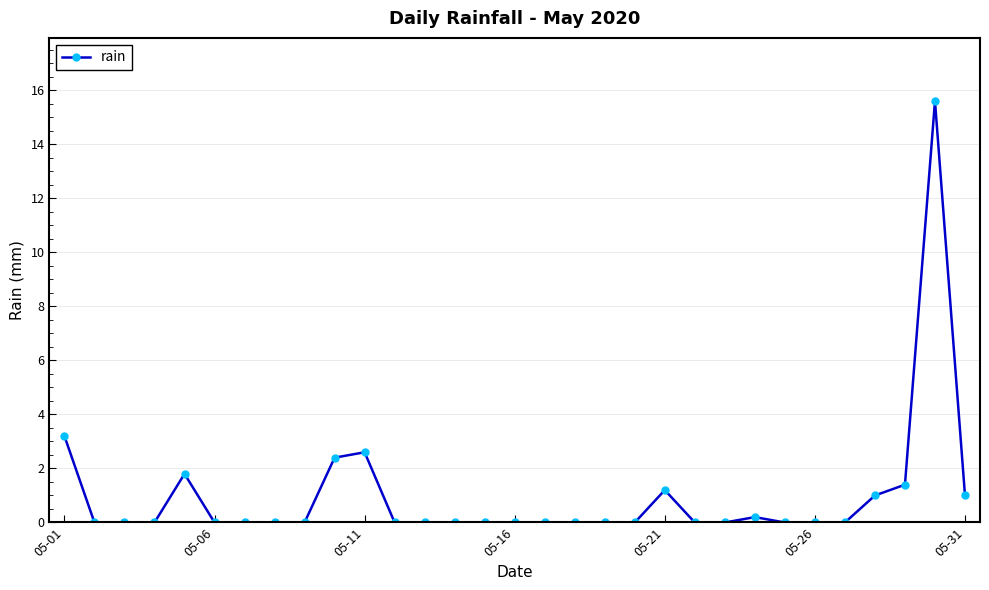

What is the average value?

1.0